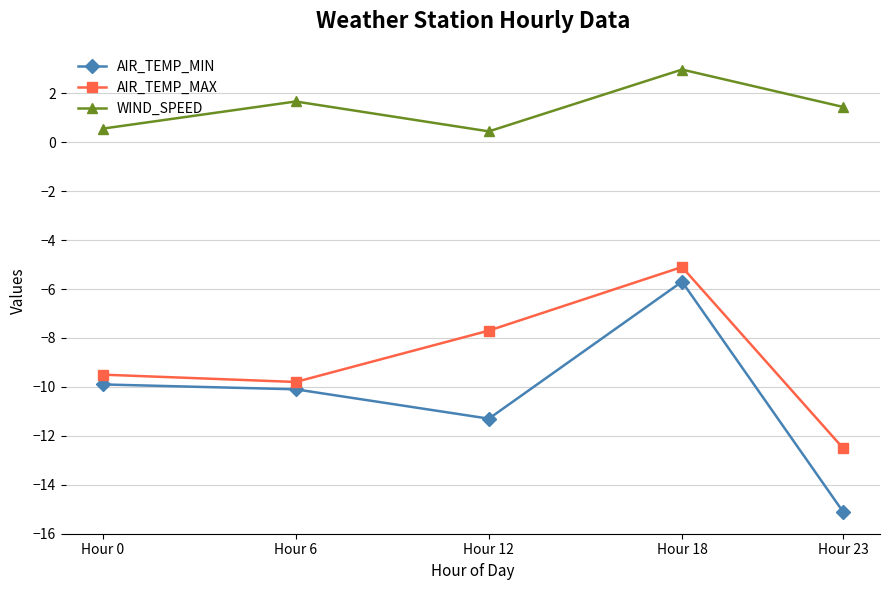

True or false: AIR_TEMP_MIN has a value of -22.1 at Hour 23.

False